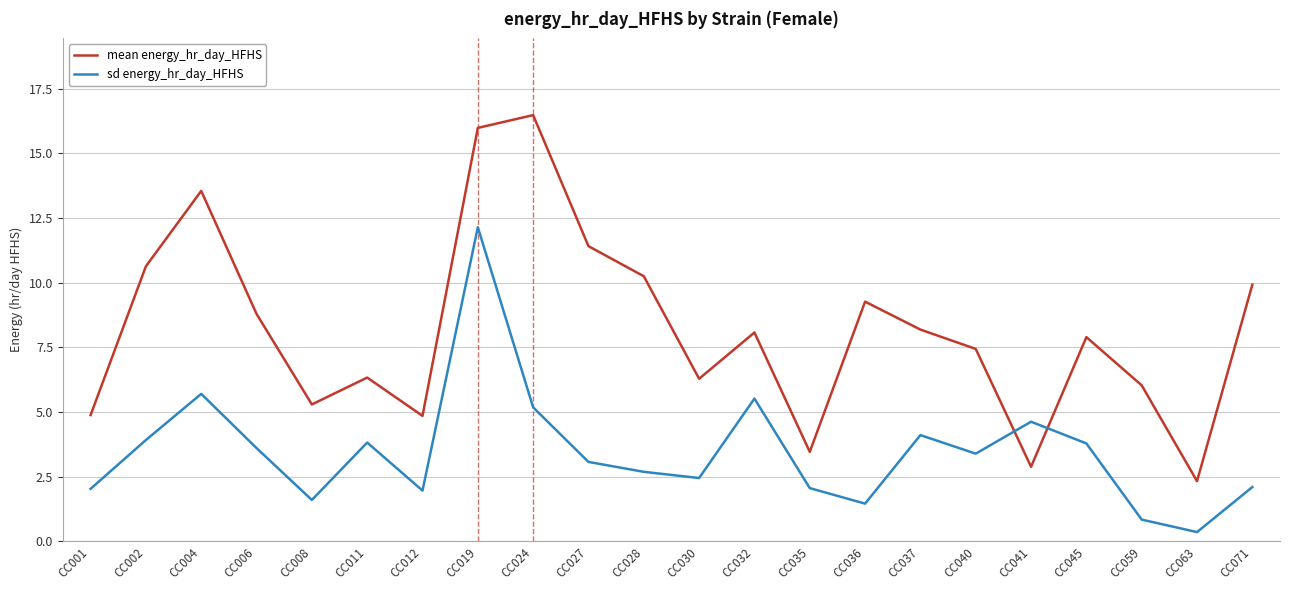

What are all the series names shown in the legend?

mean energy_hr_day_HFHS, sd energy_hr_day_HFHS